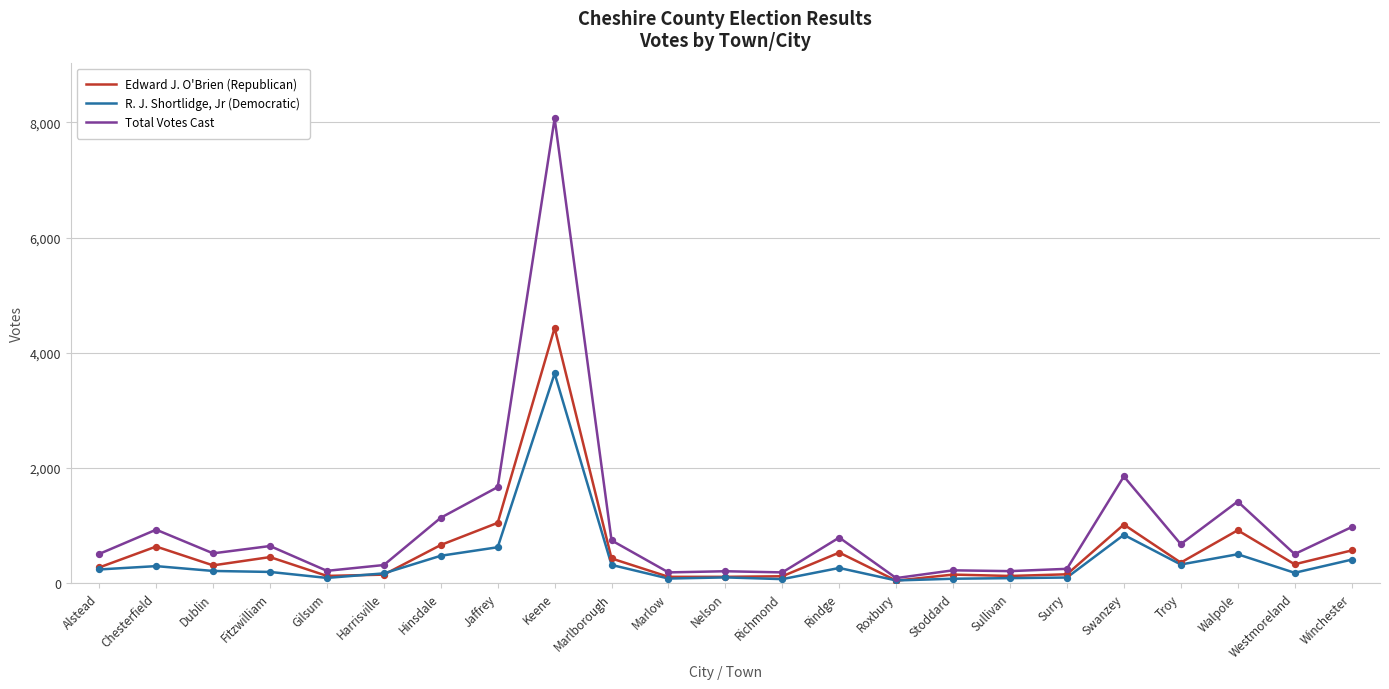

What are all the series names shown in the legend?

Edward J. O'Brien (Republican), R. J. Shortlidge, Jr (Democratic), Total Votes Cast